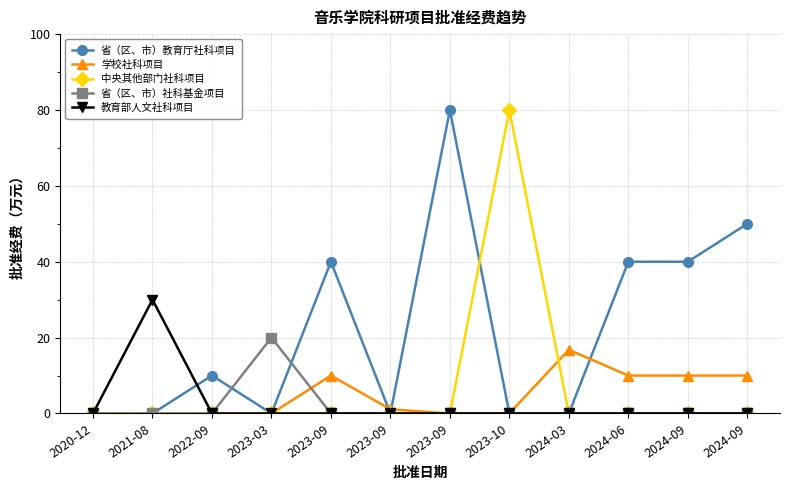

Reading right to left, list all the values displayed in this chart.

省（区、市）教育厅社科项目: 50.0	40.0	40.0	0.0	0.0	80.0	0.0	40.0	0.0	10.0	0.0	0.0
学校社科项目: 10.0	10.0	10.0	16.8	0.0	0.0	1.1	10.0	0.0	0.0	0.0	0.0
中央其他部门社科项目: 0.0	0.0	0.0	0.0	80.0	0.0	0.0	0.0	0.0	0.0	0.0	0.0
省（区、市）社科基金项目: 0.0	0.0	0.0	0.0	0.0	0.0	0.0	0.0	20.0	0.0	0.0	0.0
教育部人文社科项目: 0.0	0.0	0.0	0.0	0.0	0.0	0.0	0.0	0.0	0.0	30.0	0.0